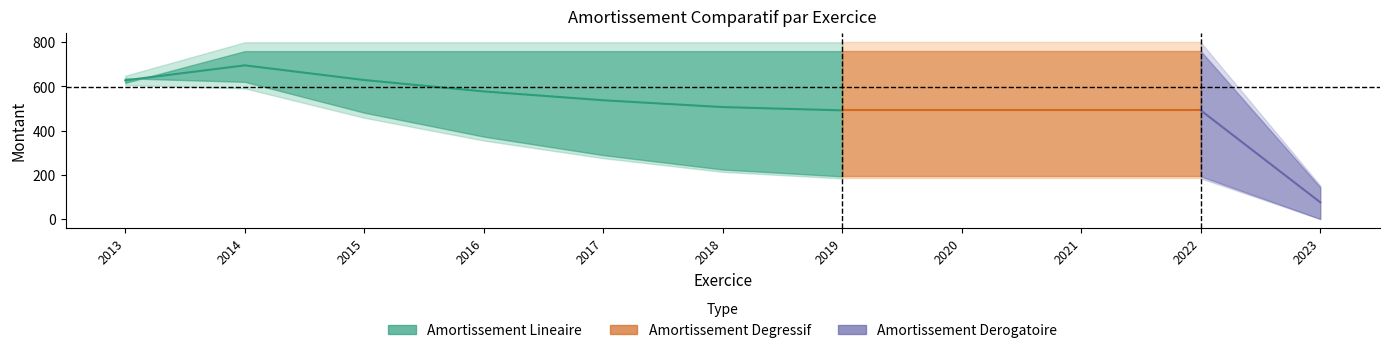

How many lines are shown in the chart?

3